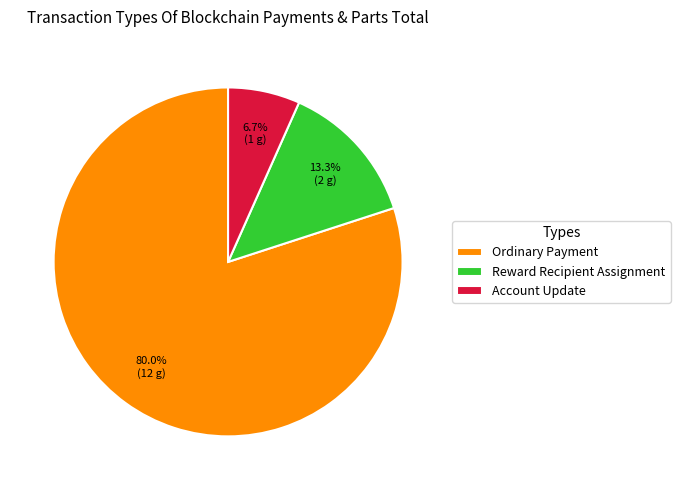

True or false: Reward Recipient Assignment accounts for 29% of the total.

False